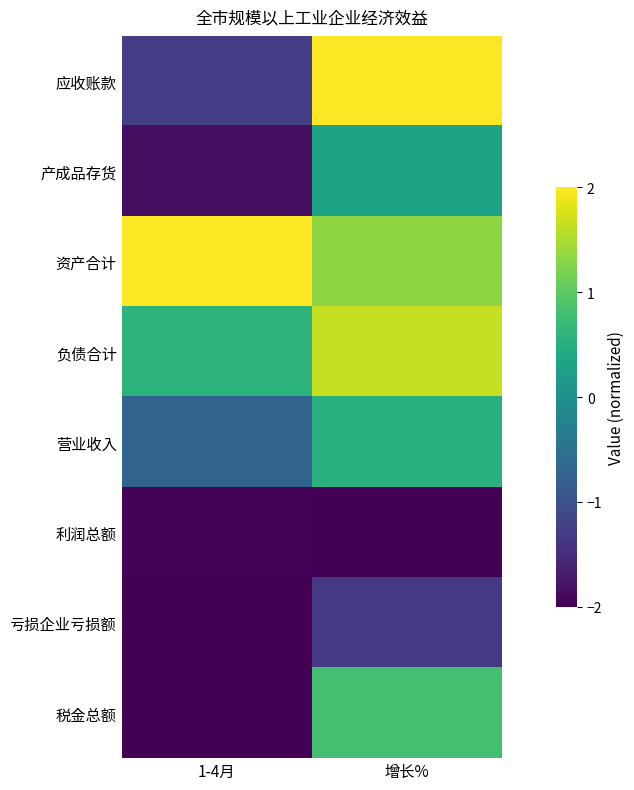

Between 增长% and 1-4月, which is larger?

增长%